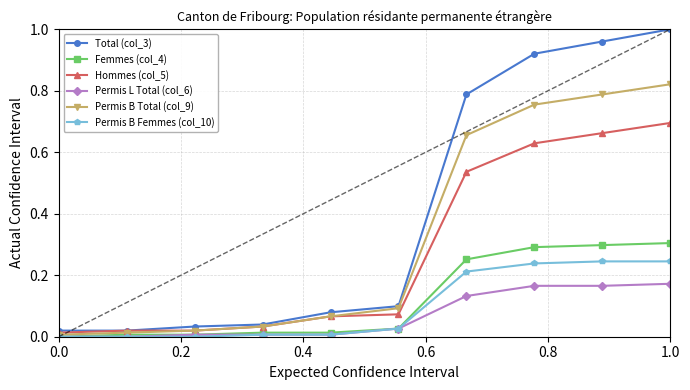

Which series has the largest total across all categories?

Total (col_3)